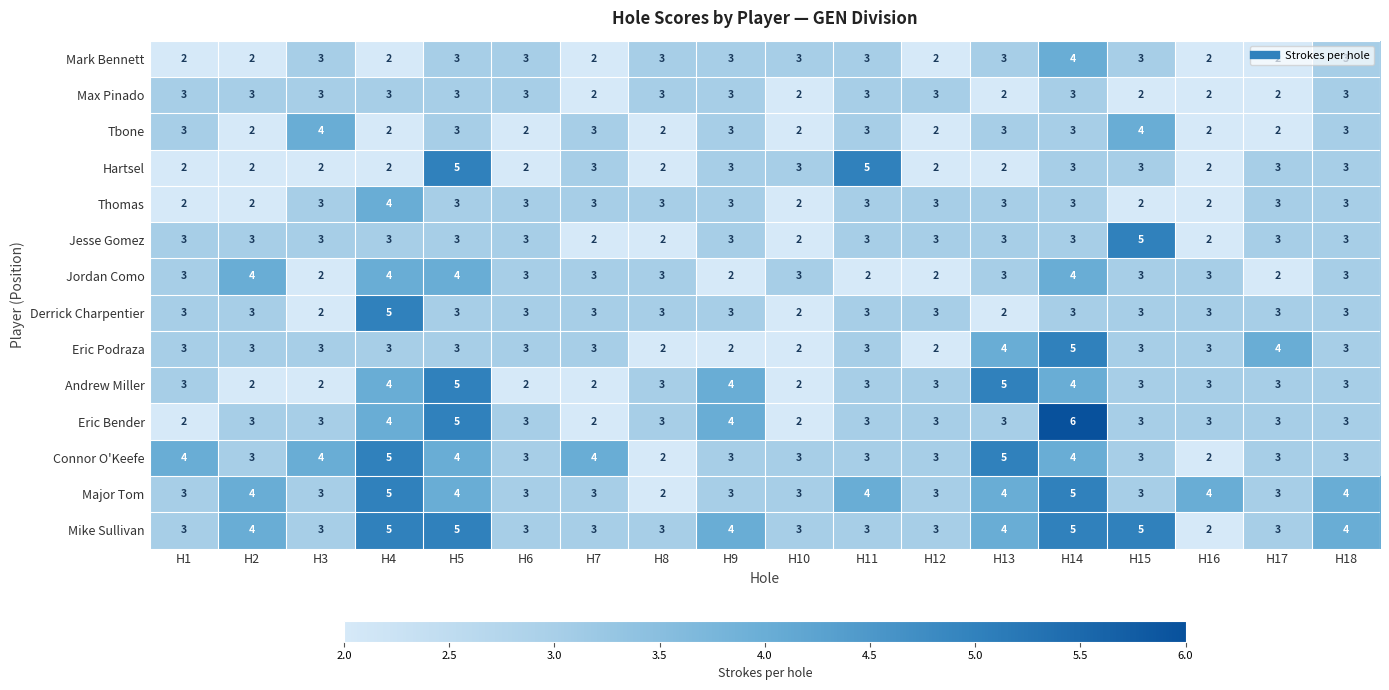

Count the number of categories in the chart.

18